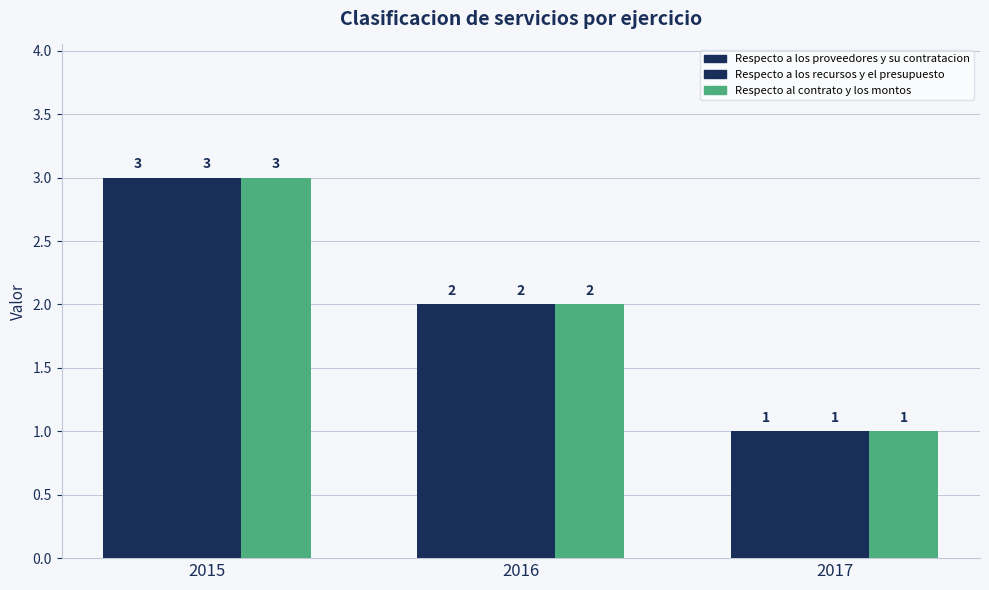

What is the difference between the second highest and minimum values in the Respecto a los recursos y el presupuesto series?

1